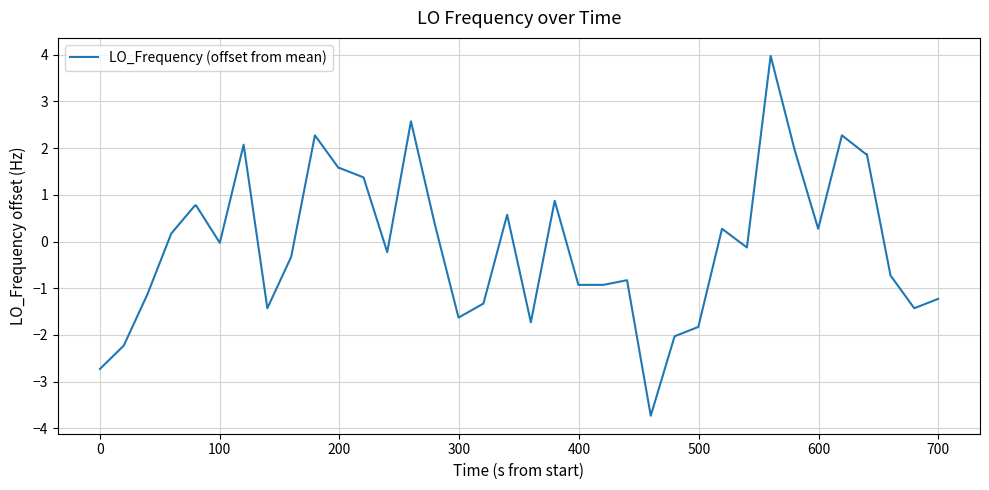

What is the maximum value shown in the chart?

4.0